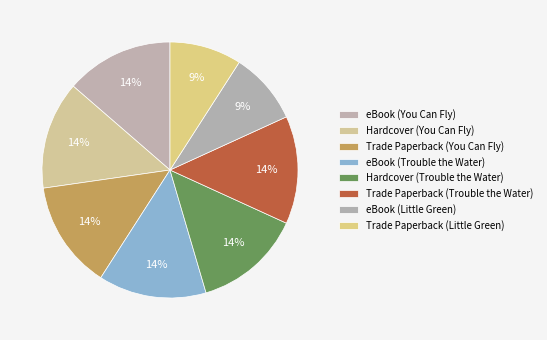

What percentage is NOT represented by Hardcover (Trouble the Water)?

86.4%